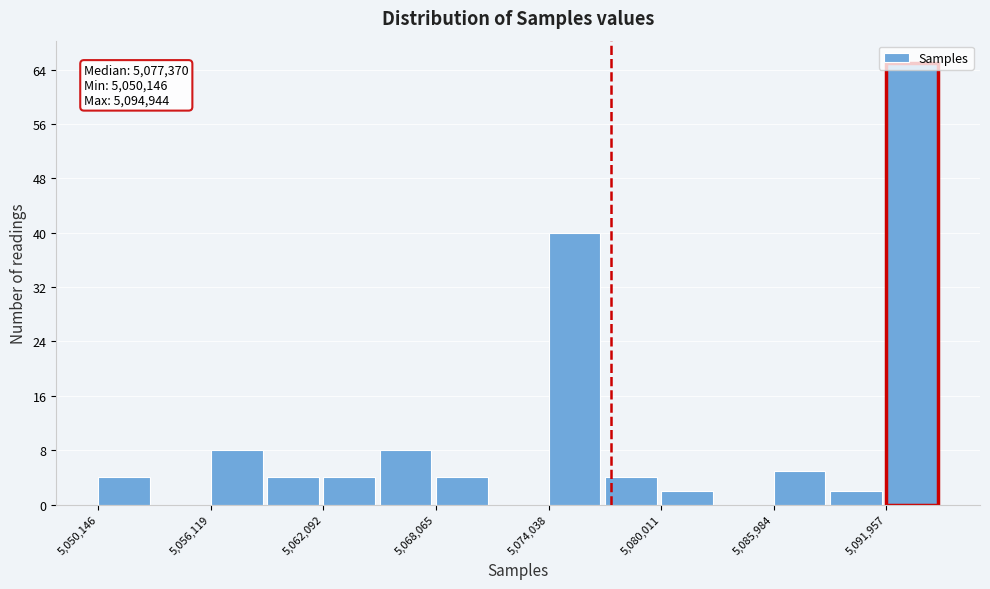

Read against the x-axis, roughly where is the centre of the tallest bar?

5093000